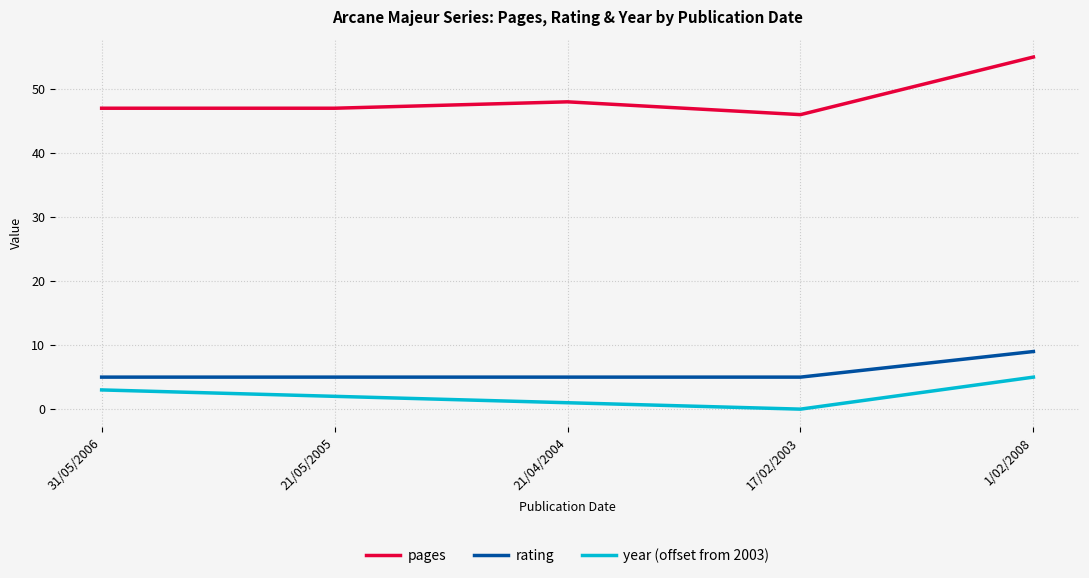

True or false: year (offset from 2003) has a value of 3 at 31/05/2006.

True